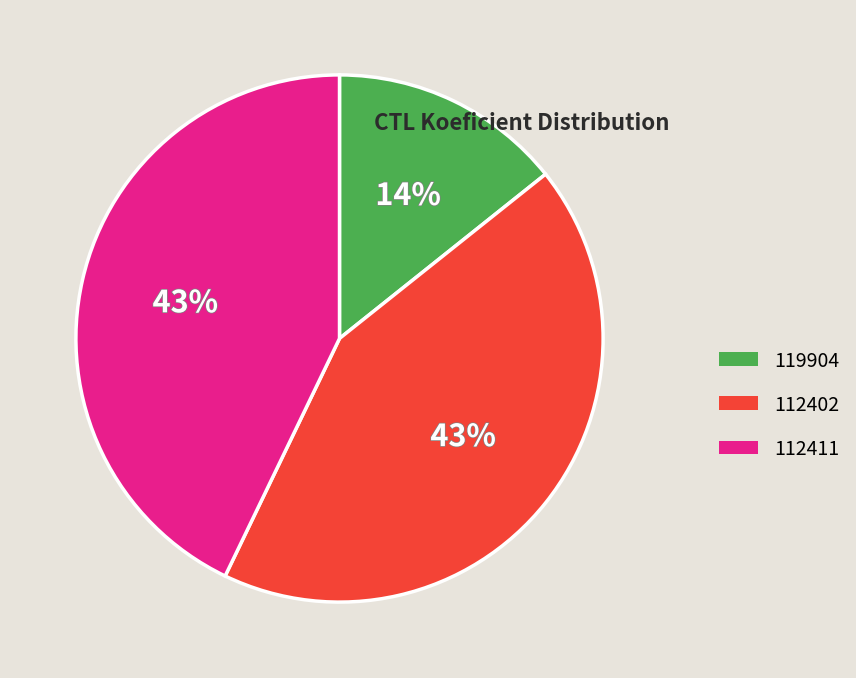

Does 112411 represent more than half of the total?

No